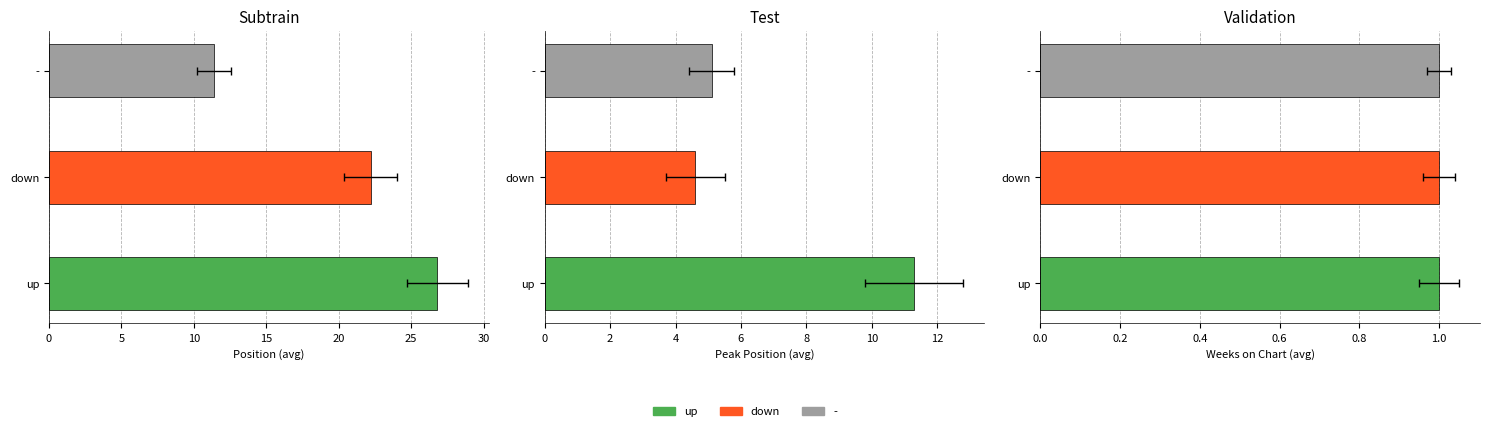

Which series has the largest total across all categories?

up